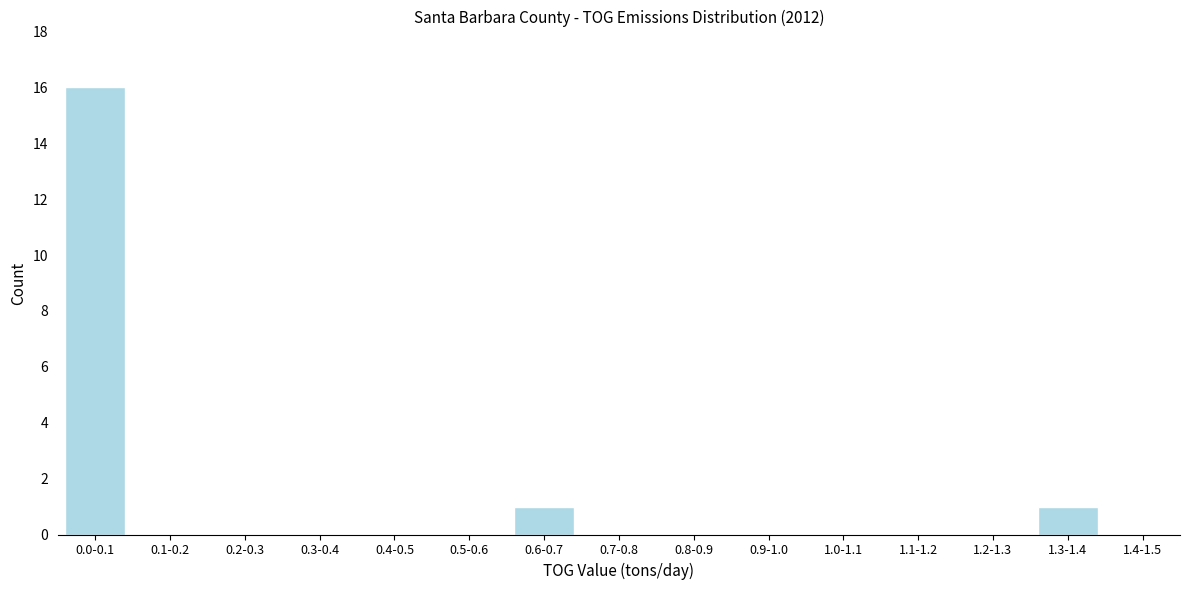

Reading left to right, what are all the values shown in this chart?

0.0-0.1=16	0.1-0.2=0	0.2-0.3=0	0.3-0.4=0	0.4-0.5=0	0.5-0.6=0	0.6-0.7=1	0.7-0.8=0	0.8-0.9=0	0.9-1.0=0	1.0-1.1=0	1.1-1.2=0	1.2-1.3=0	1.3-1.4=1	1.4-1.5=0